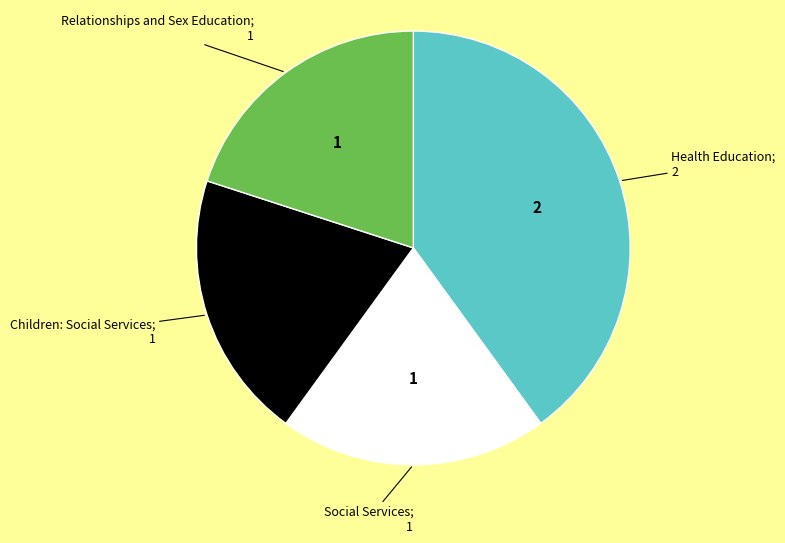

Is there any slice that represents more than half of the pie?

No